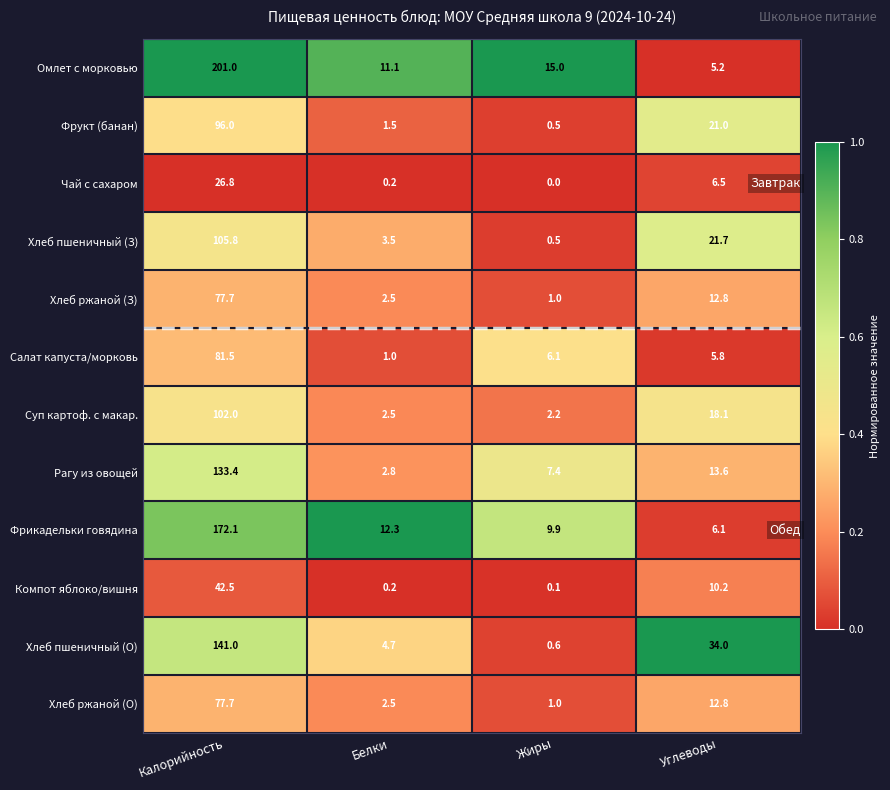

Which series changed the most between Жиры and Углеводы?

Хлеб пшеничный (О)